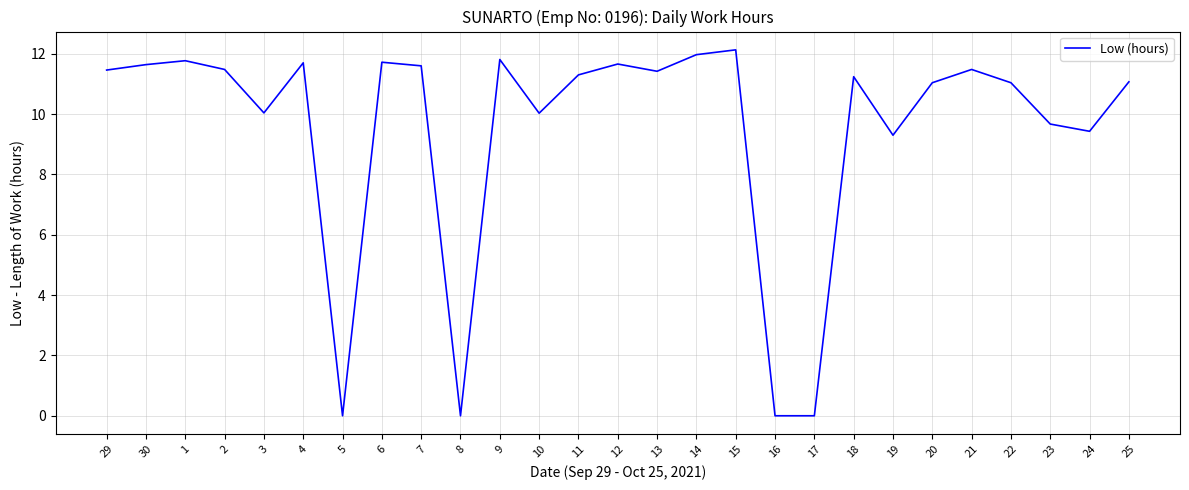

What is the average value?

9.5